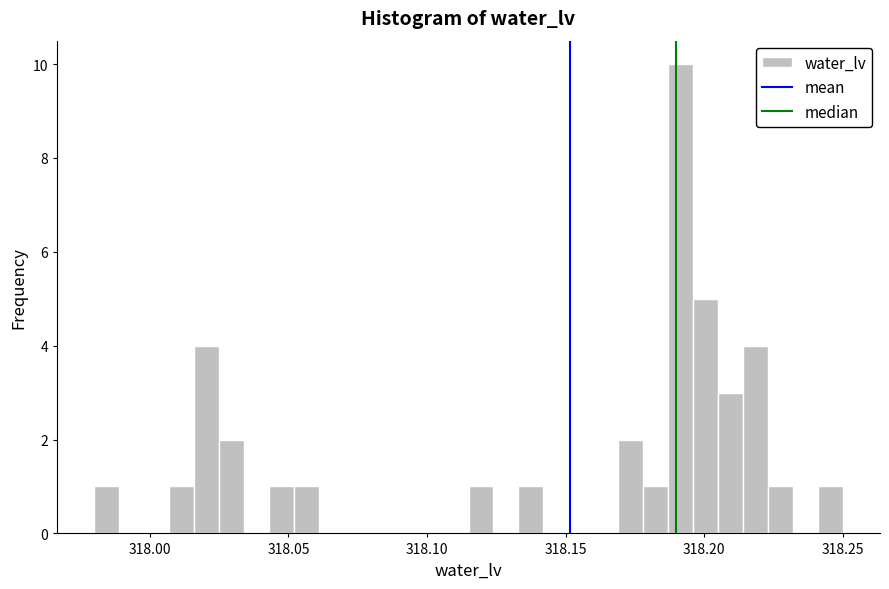

Around what value on the x-axis is the tallest bar? Give the approximate position of its centre, as read against the axis.

318.190